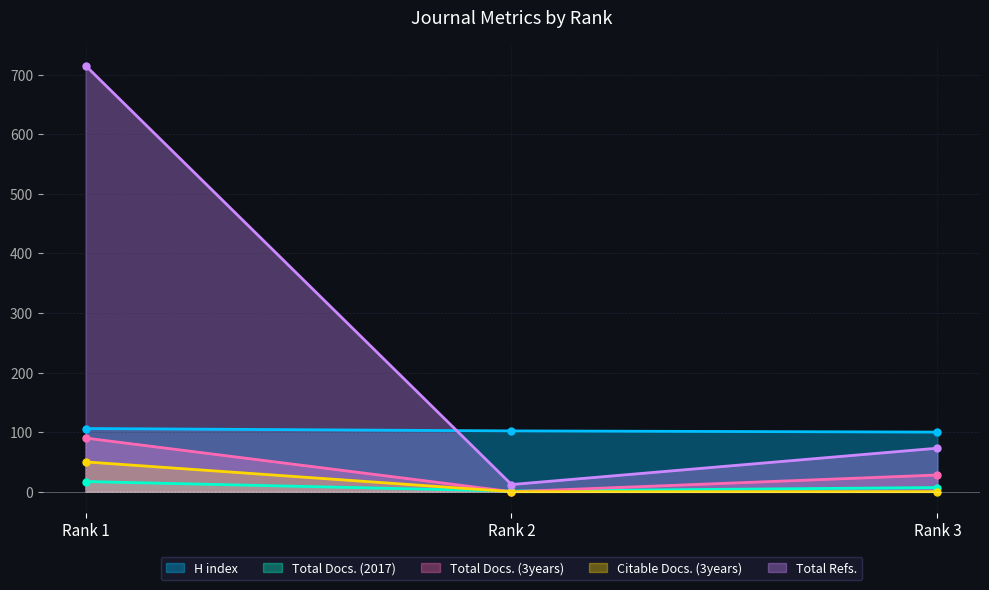

How many lines are shown in the chart?

5